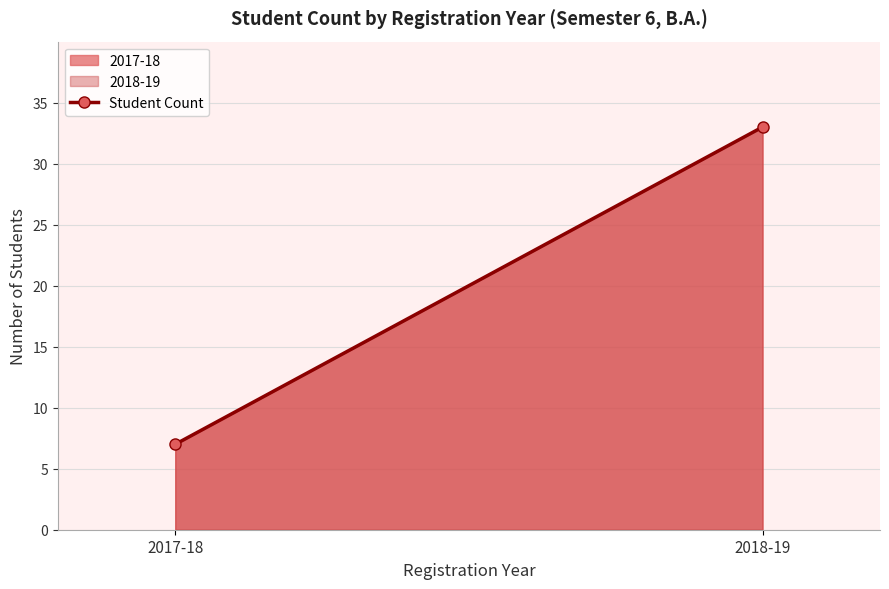

Rank the categories by value from highest to lowest.

2018-19, 2017-18